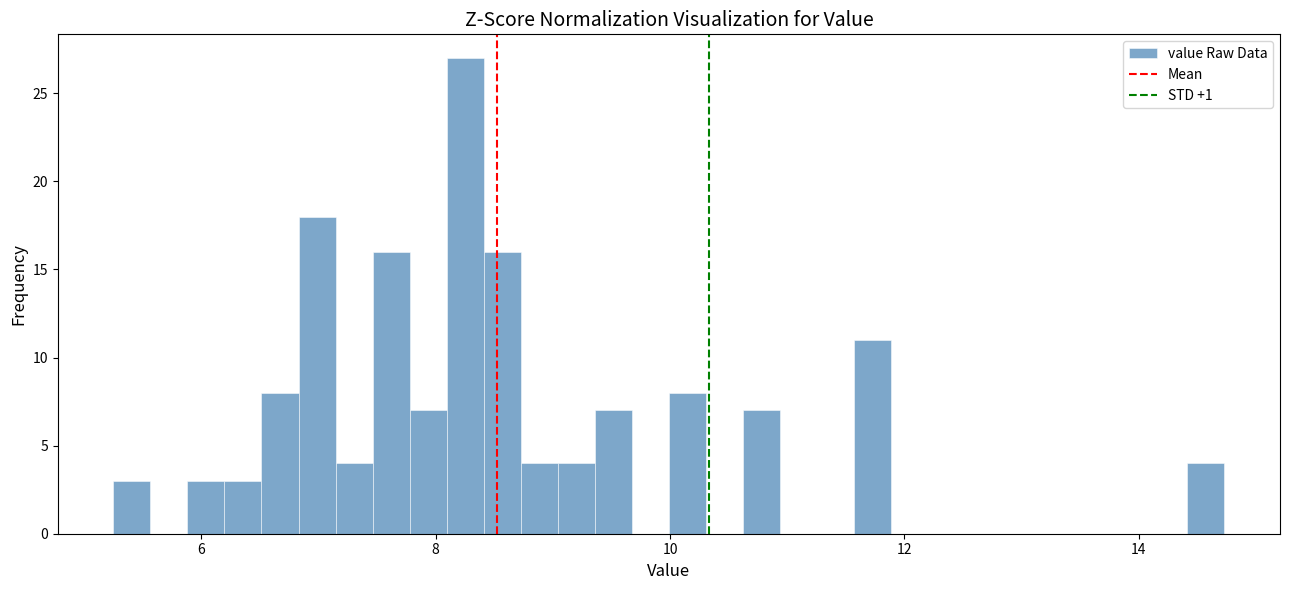

Around what value on the x-axis is the tallest bar? Give the approximate position of its centre, as read against the axis.

8.2